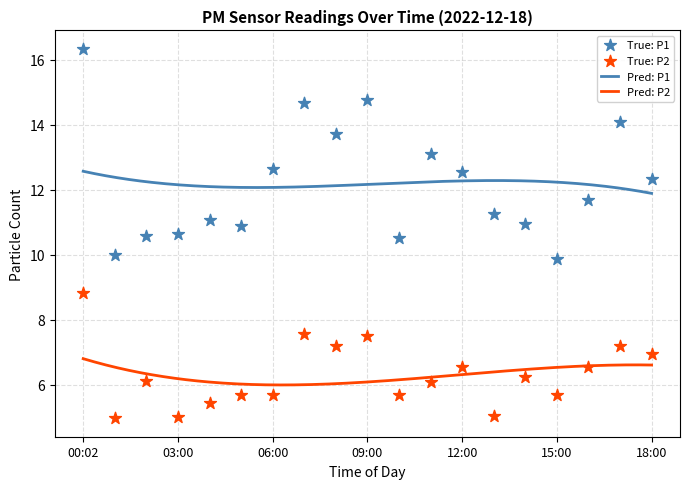

Which series contains the highest Y value?

P1